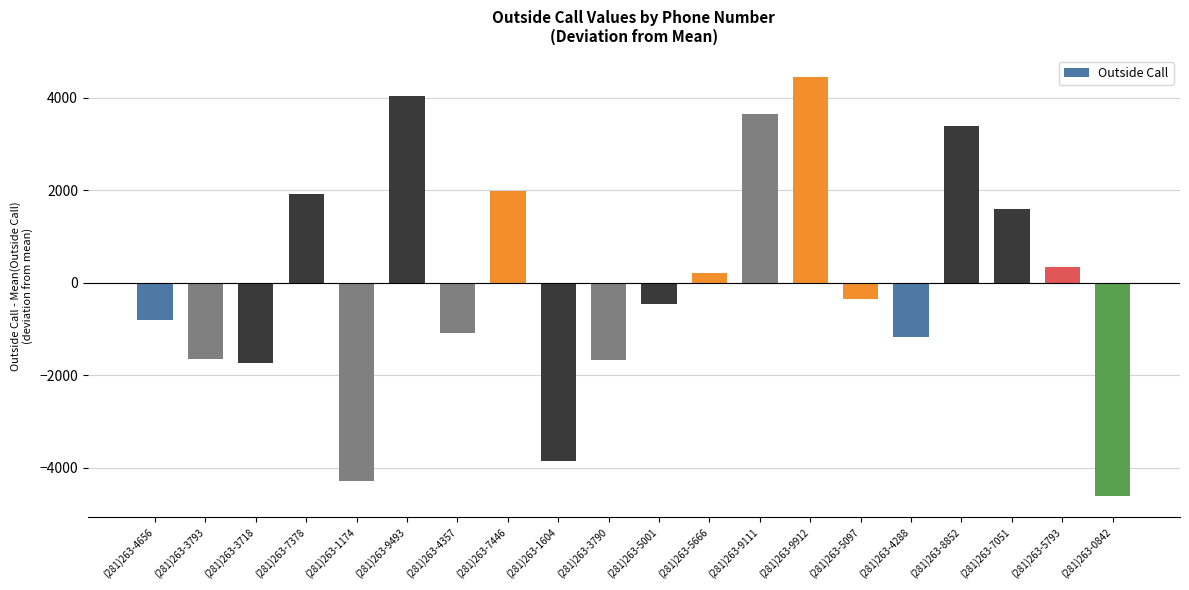

Is it true that the value at (281)263-7378 is 1926.9?

True